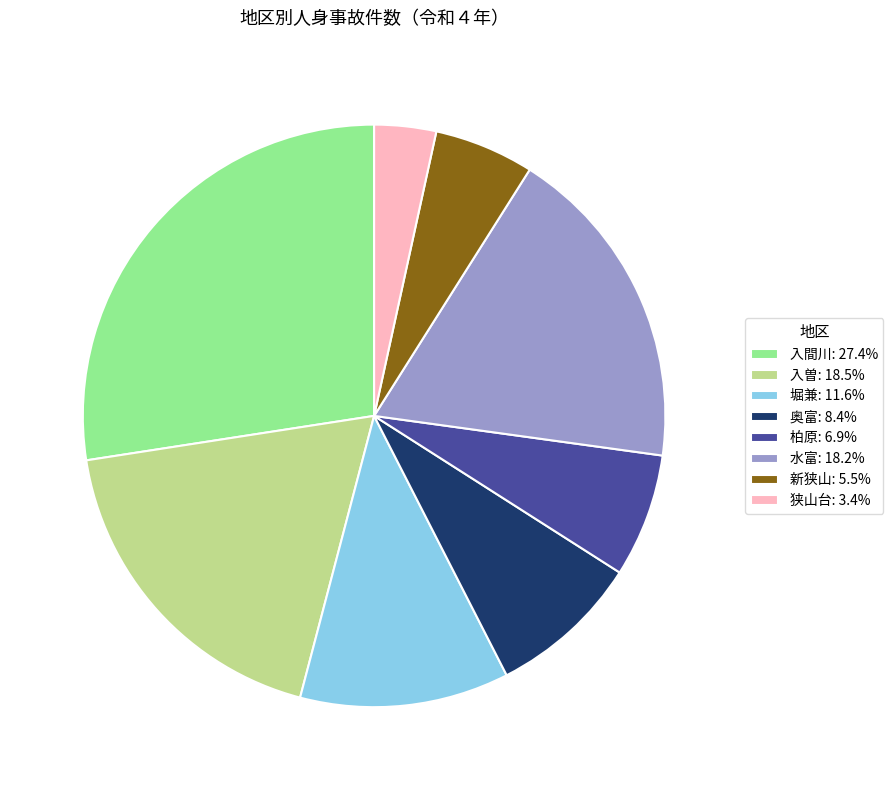

Approximately how many times larger is the value at 堀兼 compared to 狭山台?

3.4